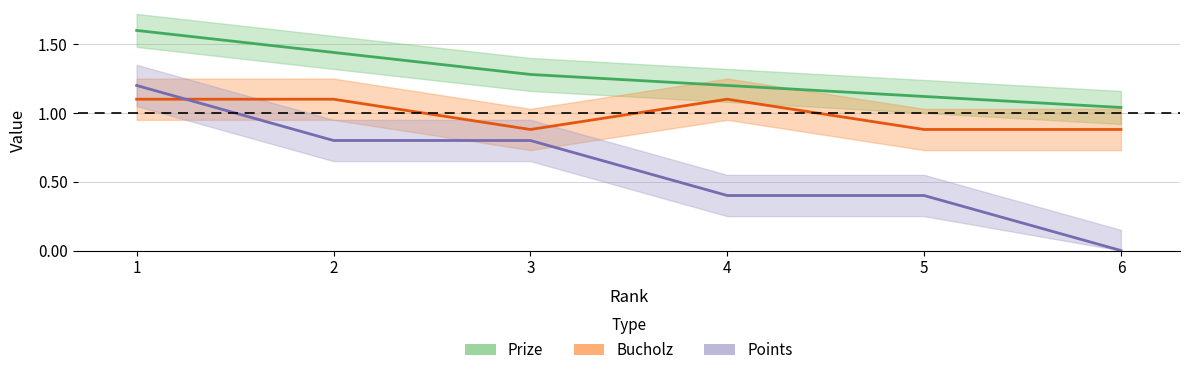

What is the maximum value shown in the chart?

1.6